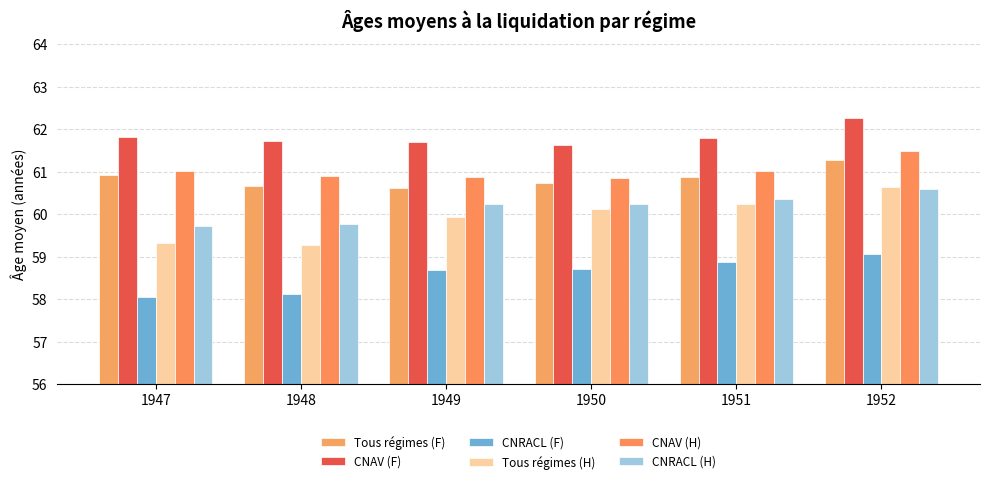

Rank the categories by Tous régimes (F) value from lowest to highest.

1949, 1948, 1950, 1951, 1947, 1952